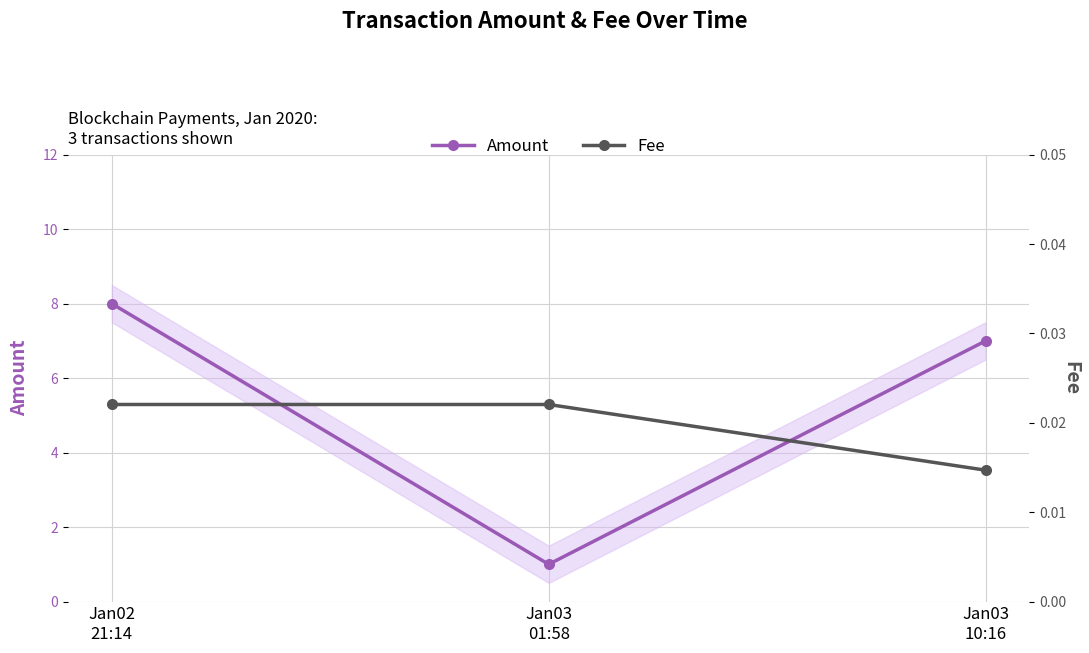

What is the difference between the Amount values at Jan03
10:16 and Jan03
01:58?

6